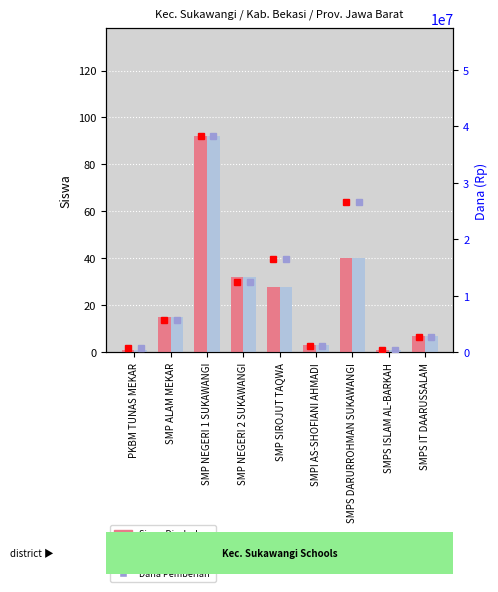

What is the difference between the Dana Disalurkan values at SMPS IT DAARUSSALAM and SMP NEGERI 1 SUKAWANGI?

35625000